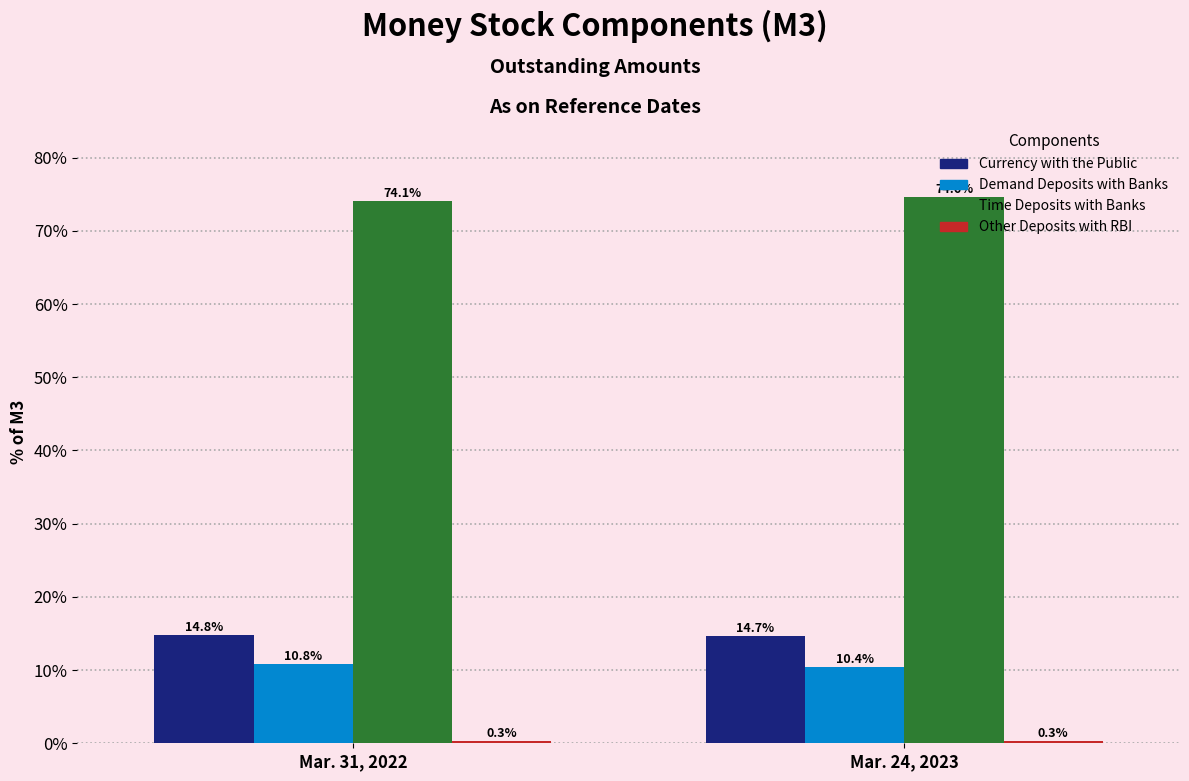

Where is Demand Deposits with Banks nearest to the value 10?

Mar. 24, 2023